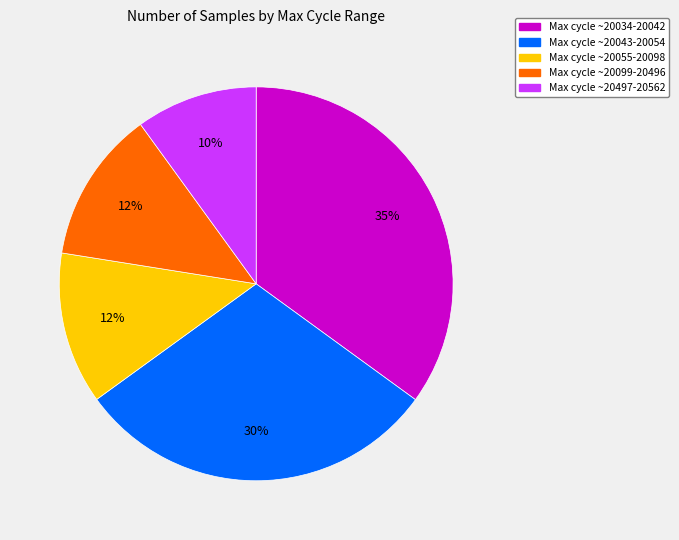

How many segments does this pie chart have?

5